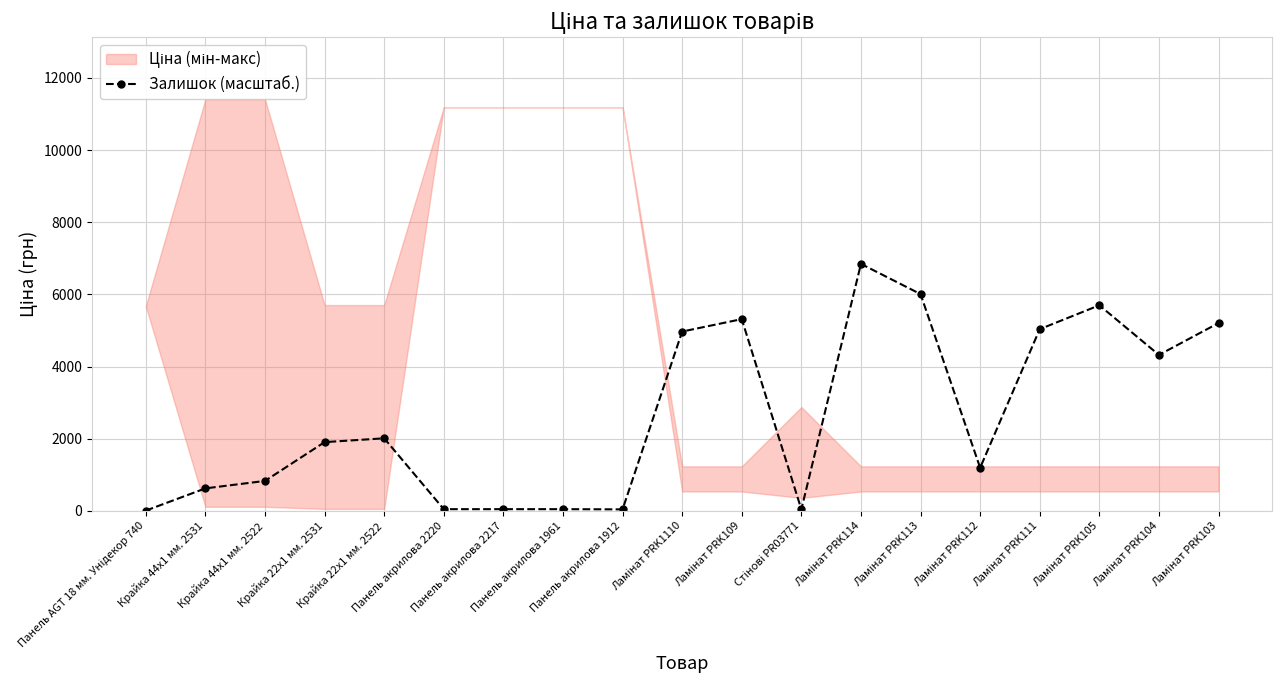

What is the sum of all values?

50218.3